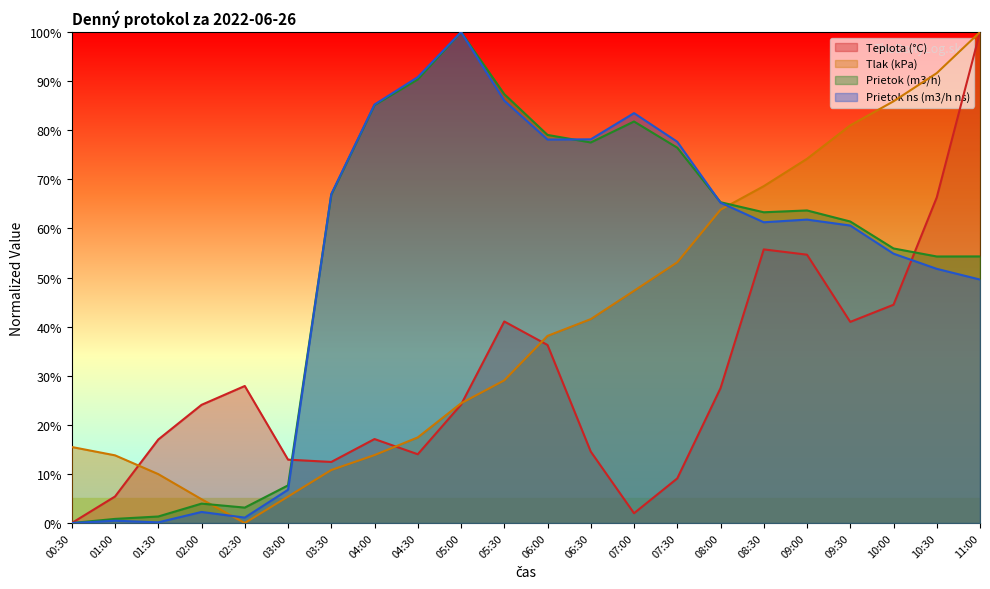

Reading left to right, what are all the values shown in this chart?

Teplota (°C): 00:30=0.0	01:00=5.4	01:30=17.0	02:00=24.1	02:30=27.9	03:00=12.9	03:30=12.4	04:00=17.1	04:30=14.0	05:00=24.1	05:30=41.1	06:00=36.3	06:30=14.5	07:00=2.0	07:30=9.1	08:00=27.5	08:30=55.7	09:00=54.7	09:30=41.0	10:00=44.5	10:30=66.3	11:00=100.0
Tlak (kPa): 00:30=15.5	01:00=13.8	01:30=10.0	02:00=4.8	02:30=0.0	03:00=5.4	03:30=10.8	04:00=13.8	04:30=17.4	05:00=24.4	05:30=29.1	06:00=38.1	06:30=41.5	07:00=47.3	07:30=53.1	08:00=63.8	08:30=68.6	09:00=74.2	09:30=81.0	10:00=85.9	10:30=91.6	11:00=100.0
Prietok (m3/h): 00:30=0.0	01:00=0.8	01:30=1.3	02:00=4.0	02:30=3.1	03:00=7.7	03:30=66.9	04:00=85.1	04:30=90.3	05:00=100.0	05:30=87.4	06:00=79.0	06:30=77.5	07:00=81.8	07:30=76.4	08:00=65.3	08:30=63.3	09:00=63.7	09:30=61.4	10:00=55.9	10:30=54.3	11:00=54.3
Prietok ns (m3/h ns): 00:30=0.0	01:00=0.5	01:30=0.1	02:00=2.3	02:30=1.1	03:00=6.8	03:30=67.0	04:00=85.2	04:30=90.8	05:00=100.0	05:30=86.0	06:00=78.1	06:30=78.2	07:00=83.5	07:30=77.7	08:00=65.2	08:30=61.3	09:00=61.8	09:30=60.6	10:00=54.9	10:30=51.8	11:00=49.6